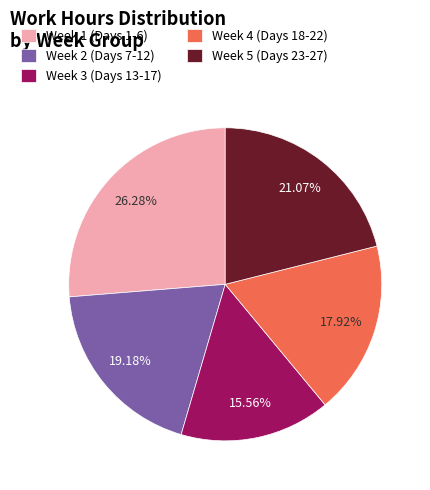

Which slice is the largest?

Week 1 (Days 1-6)